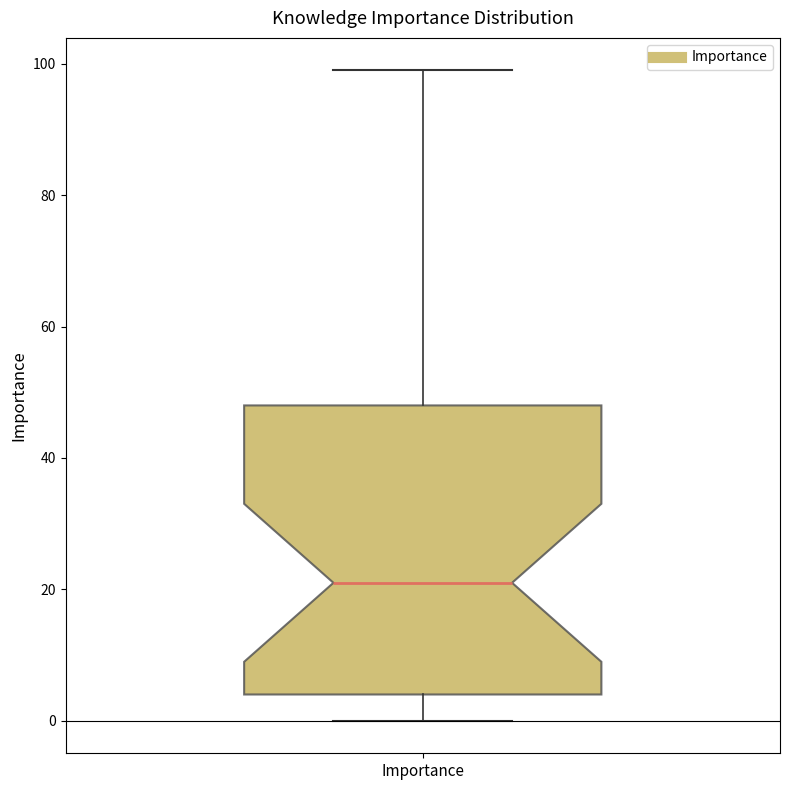

Read this box plot against the y-axis: the position of the median line, the range covered by the box, and the ends of both whiskers. The values are not printed on the chart, so give them approximately, as read against the axis.

median 22, box 4 to 48, whiskers 0 to 100